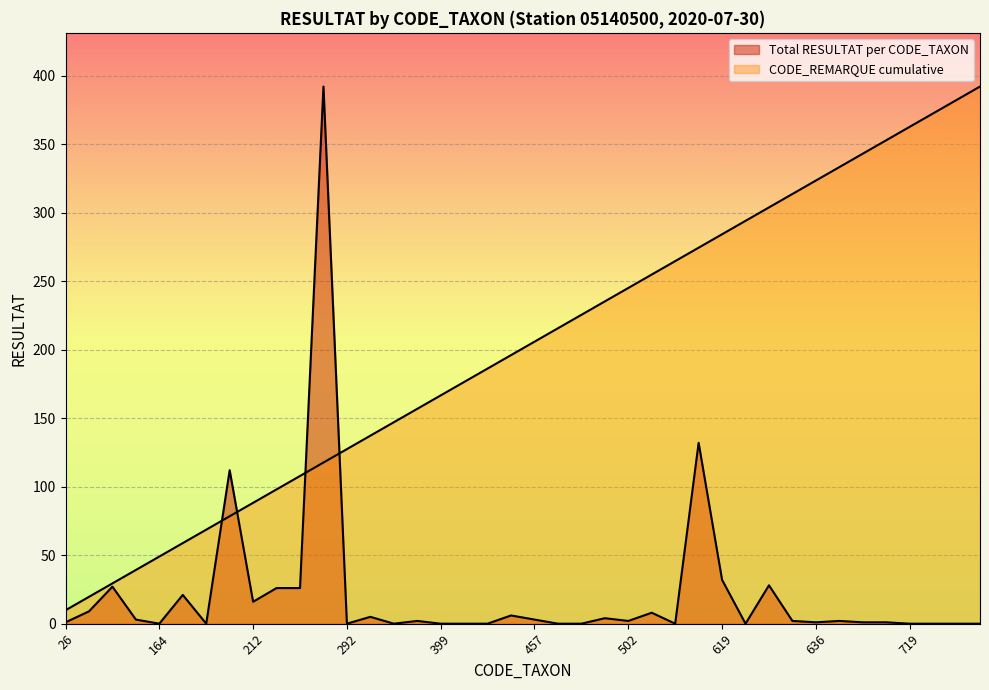

What is the approximate value of CODE_REMARQUE cumulative at 719?

362.6